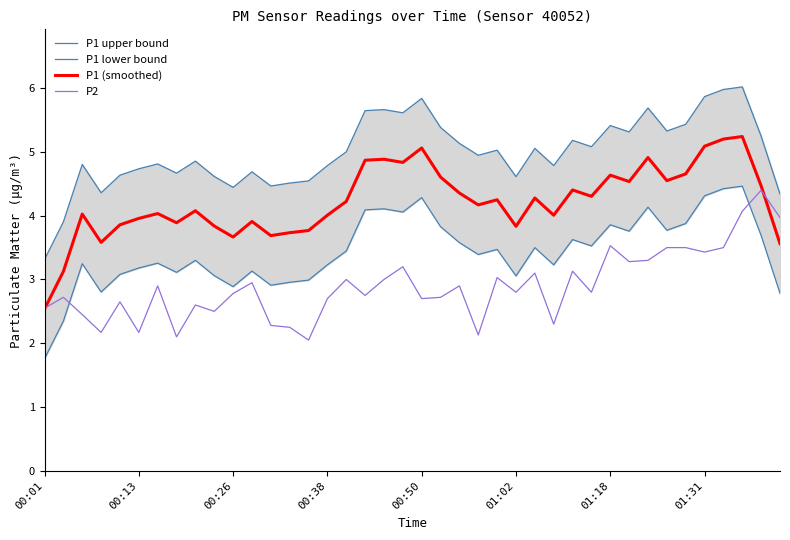

What is the sum of all P1 lower bound values?

137.5